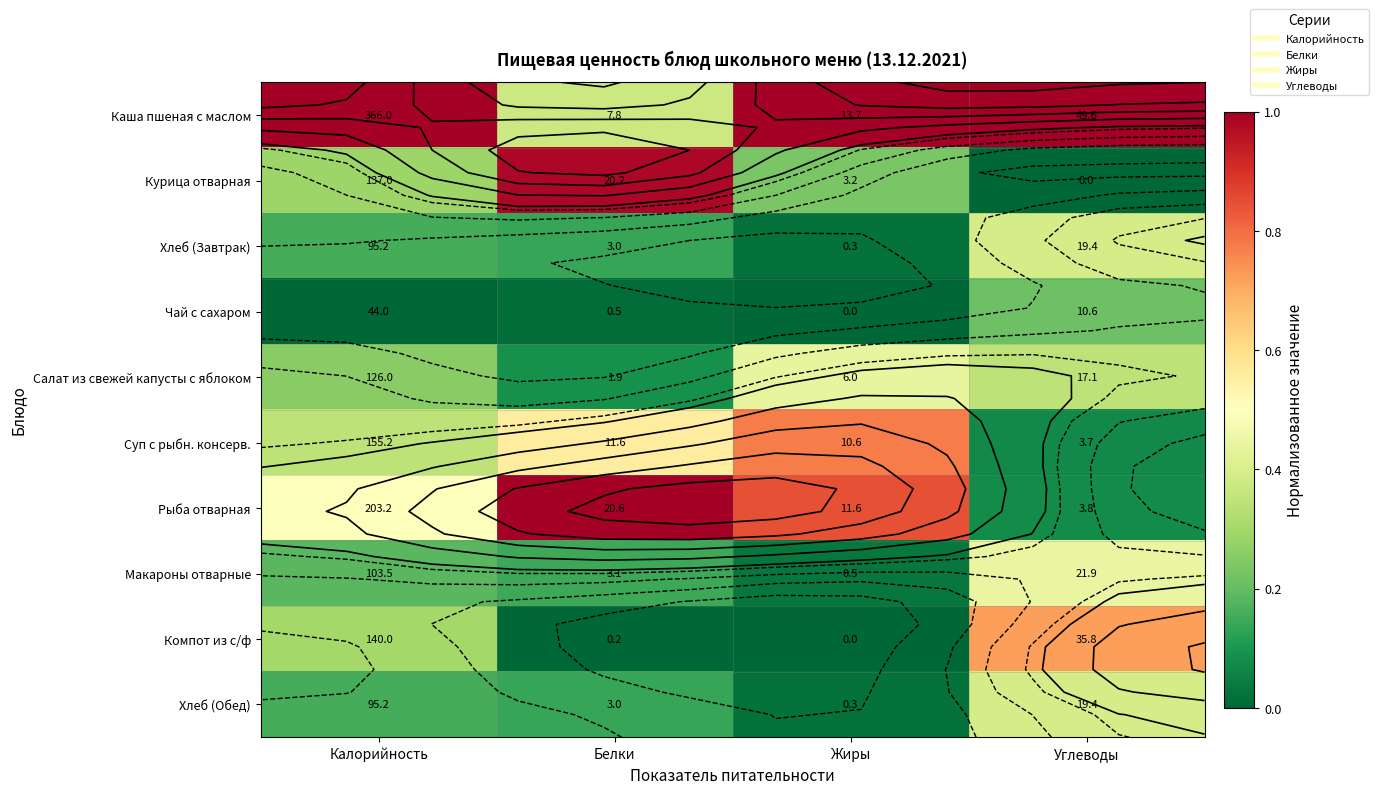

The value of Рыба отварная at Жиры is 1.5. True or false?

False